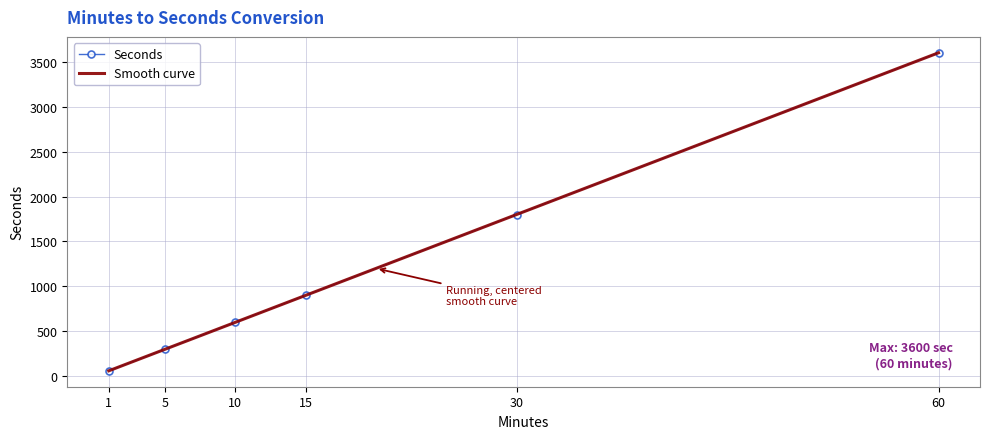

How many categories are shown in the chart?

6